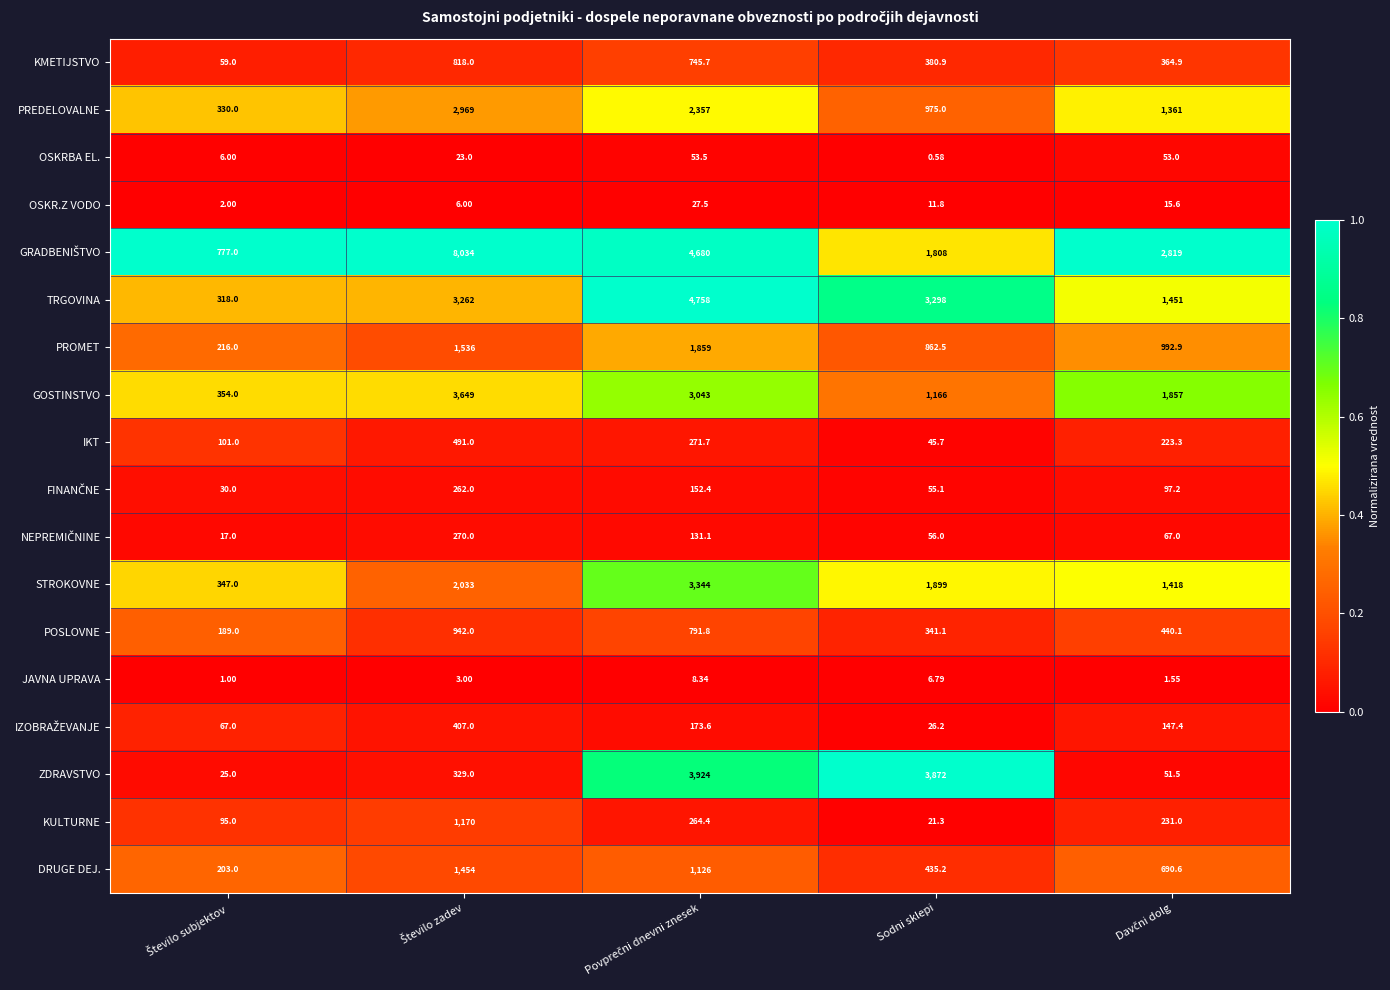

Which label corresponds to the smallest value in the chart?

Sodni sklepi